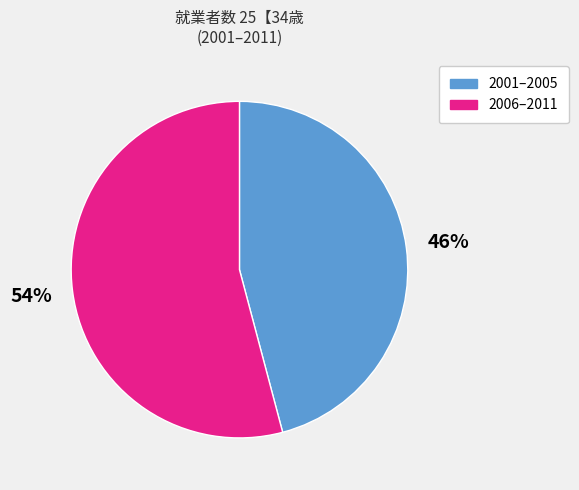

To the nearest percent, what is the difference between the largest and smallest slice percentages?

8%